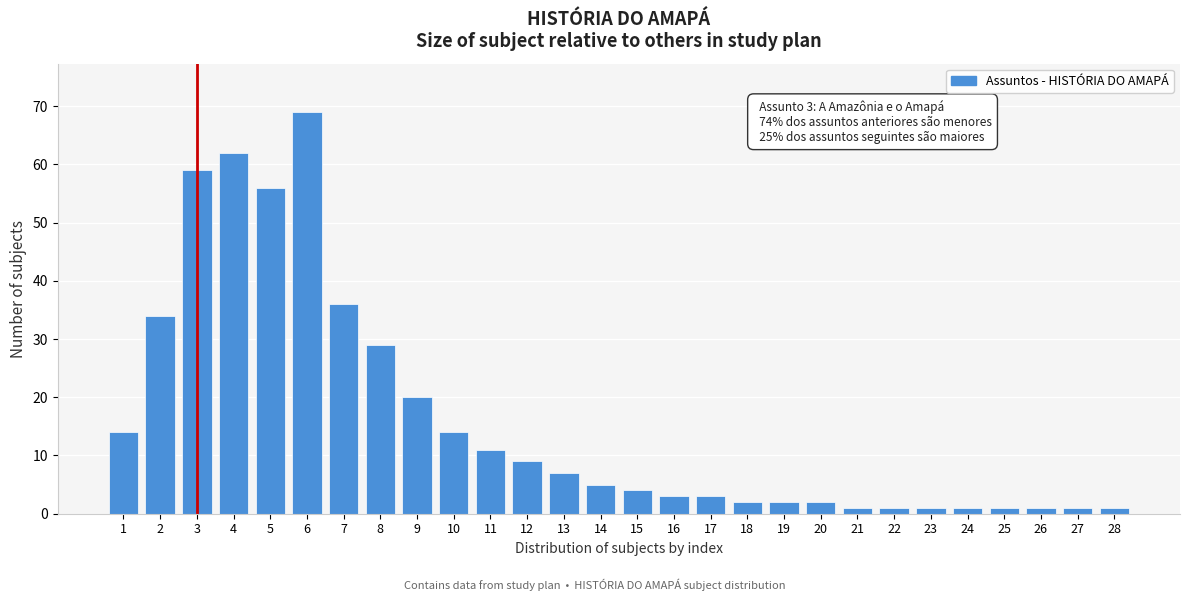

Reading left to right, what are all the values shown in this chart?

14	34	59	62	56	69	36	29	20	14	11	9	7	5	4	3	3	2	2	2	1	1	1	1	1	1	1	1